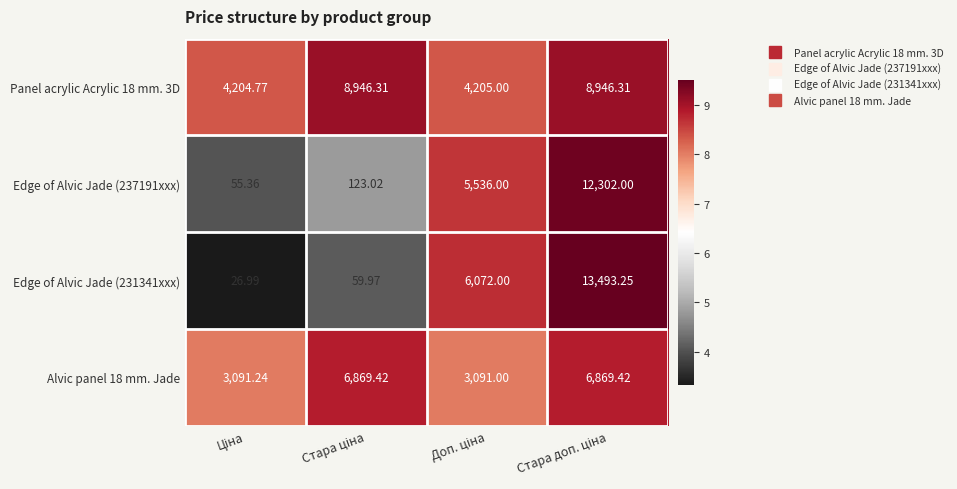

What is the smallest value displayed?

27.0